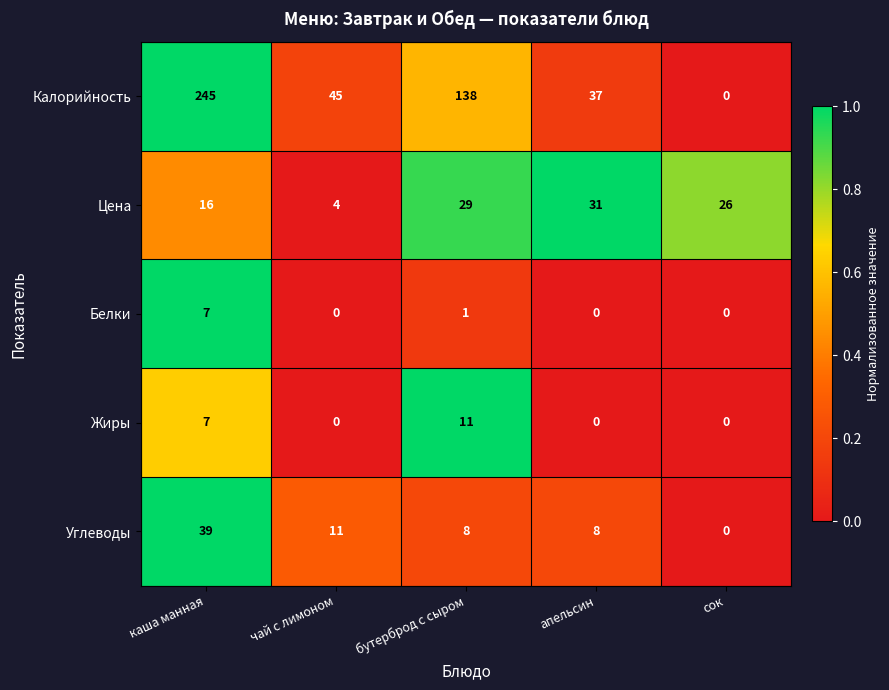

The value of Белки at чай с лимоном is 0. True or false?

True